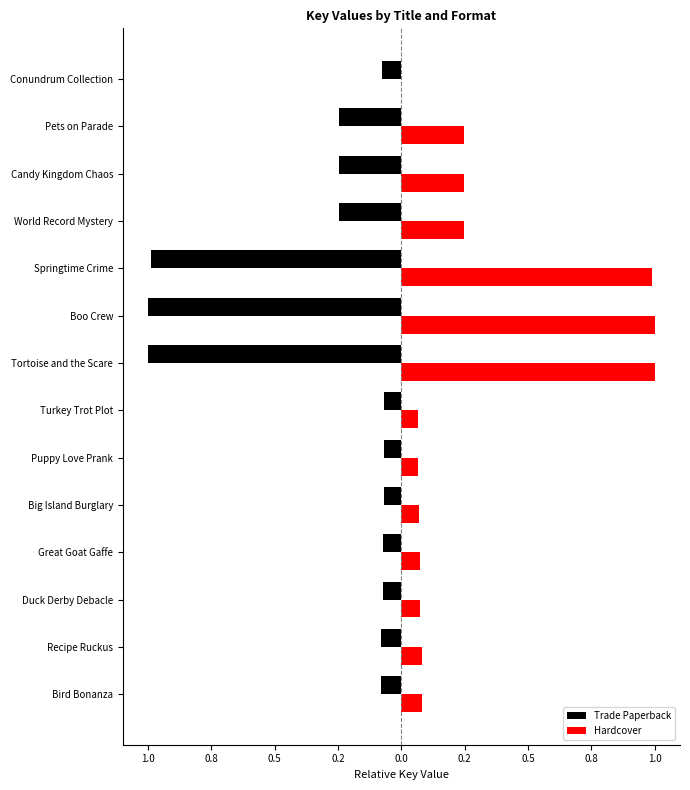

What is the maximum value shown in the chart?

1.0